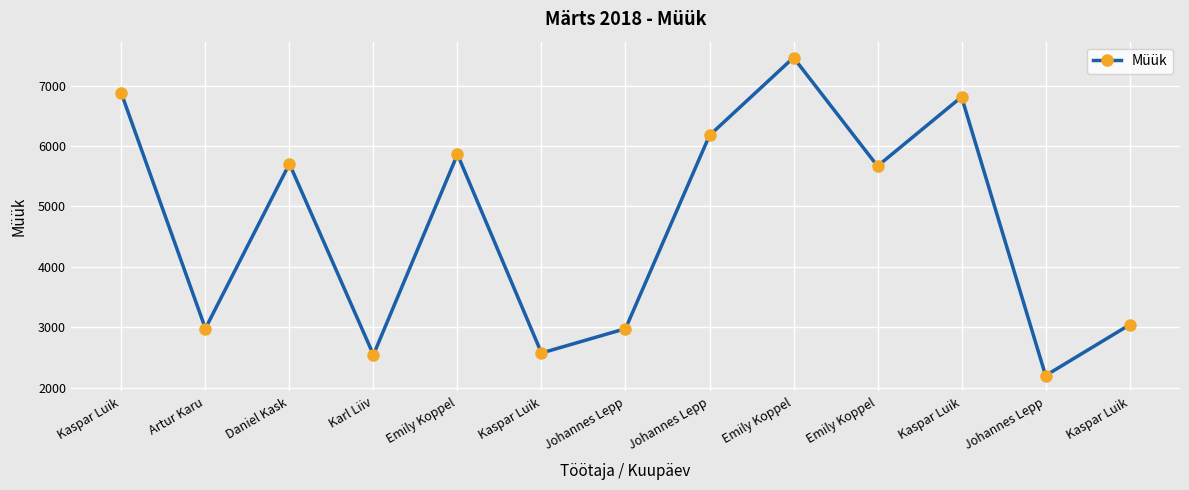

How many data points does each series have?

13